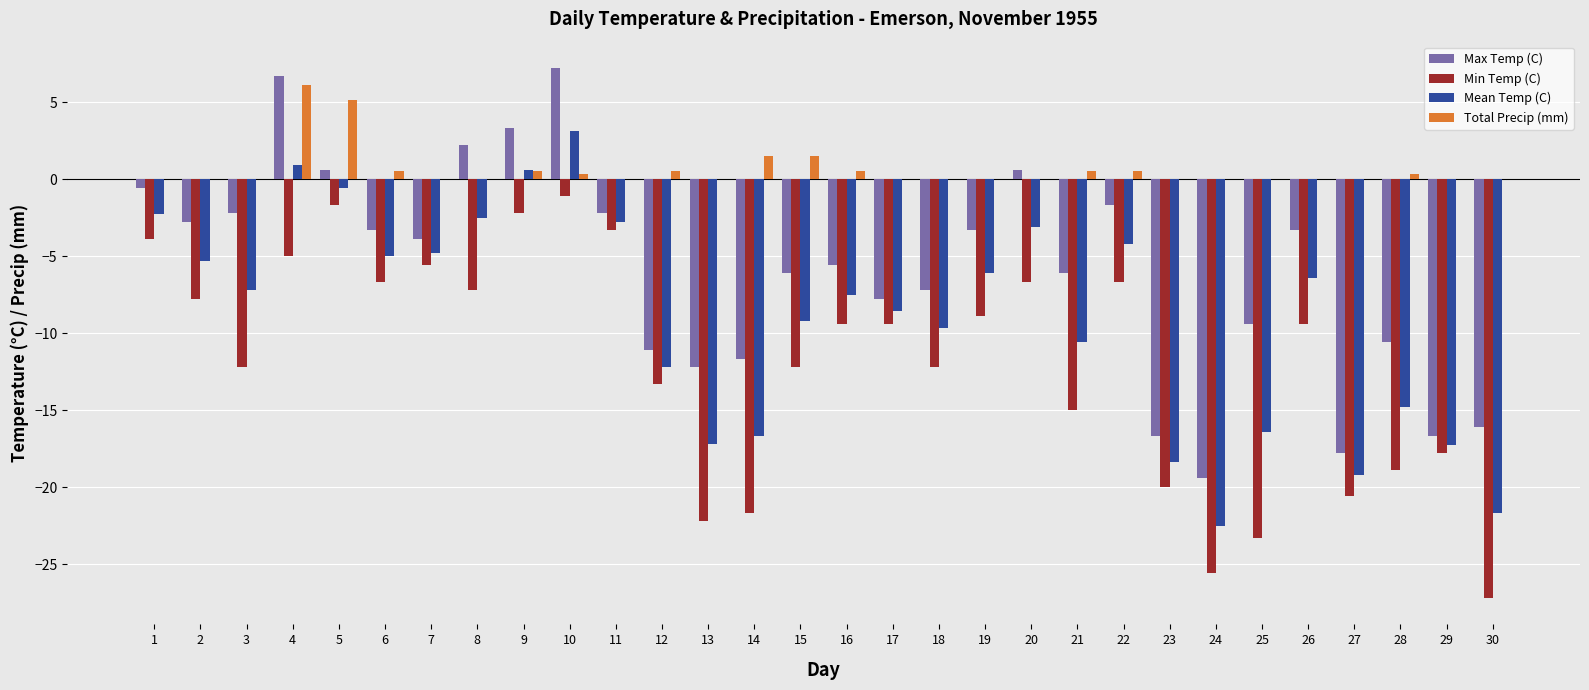

The value of Max Temp (C) at 19 is -3.3. True or false?

True